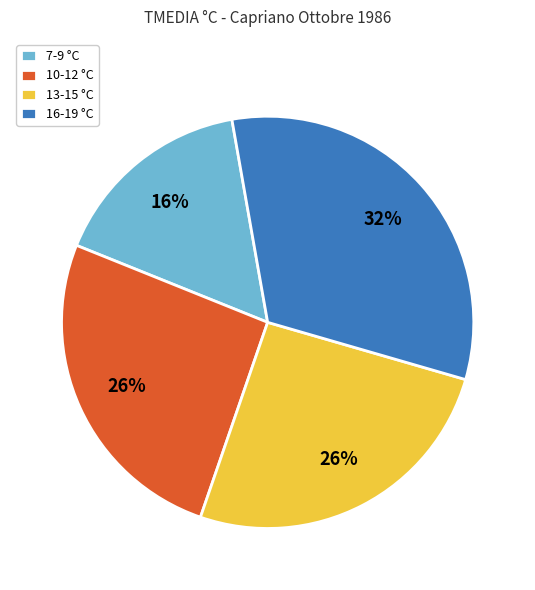

Do 16-19 °C and 13-15 °C together represent more than half of the pie?

Yes